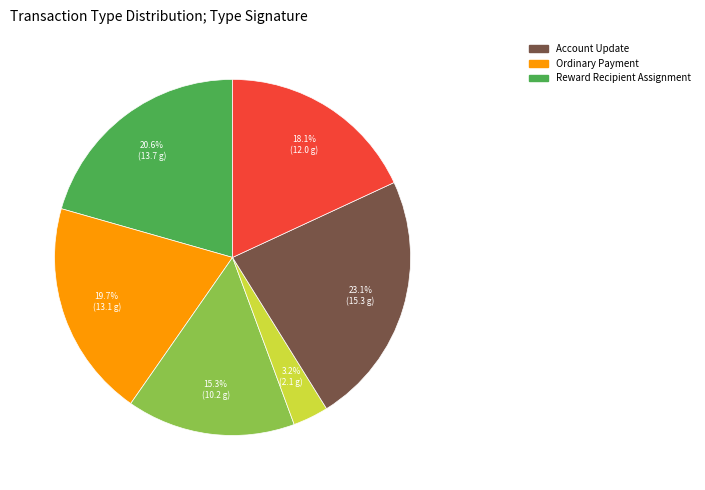

To the nearest percent, what is the average slice percentage?

17%